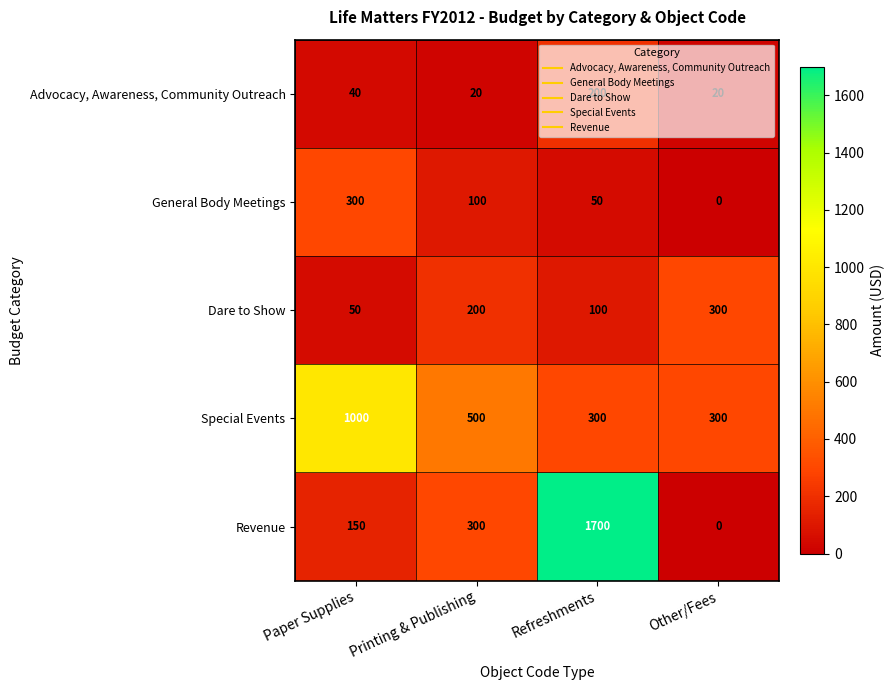

True or false: Advocacy, Awareness, Community Outreach has a value of 303 at Refreshments.

False